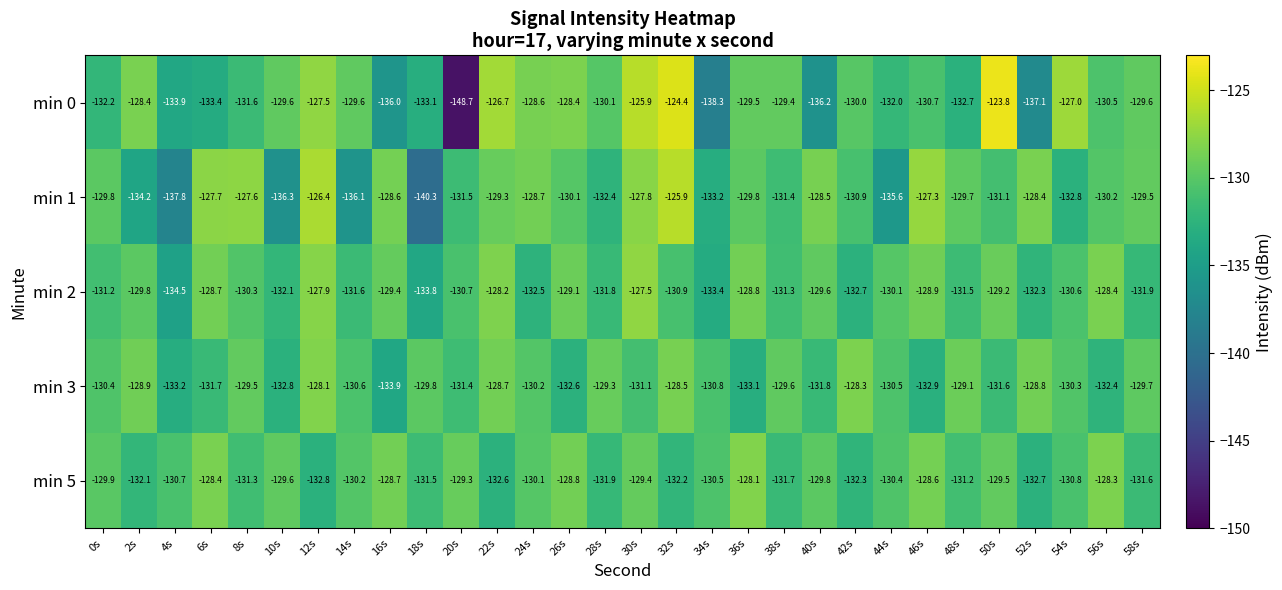

Between 14s and 46s, which series saw the biggest shift?

min 1